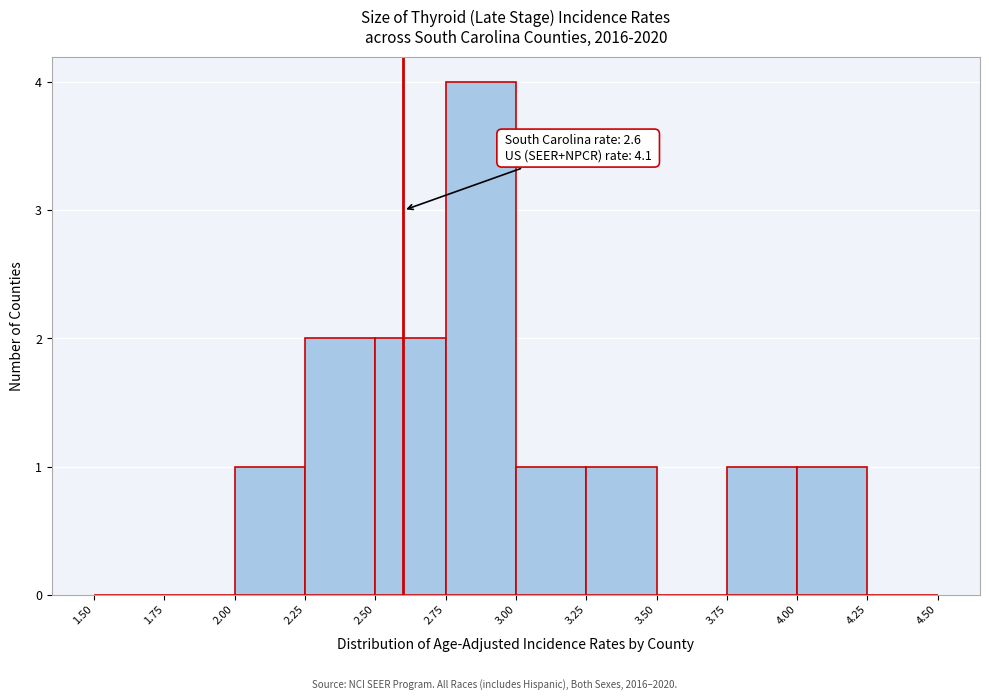

Which range on the x-axis has the tallest bar?

2.75 to 3.00